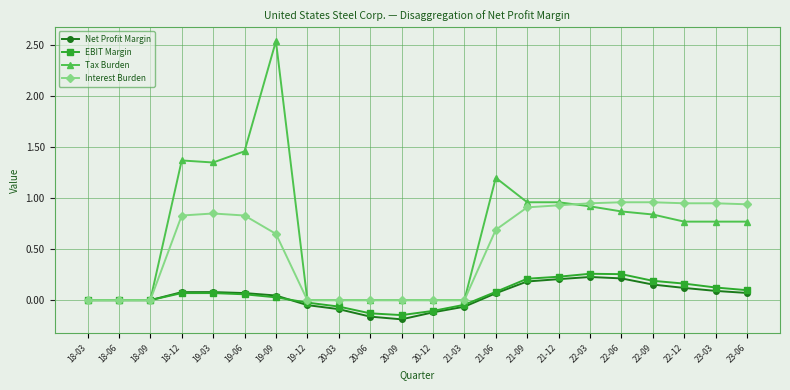

At which category does the chart reach its peak across all series?

19-09